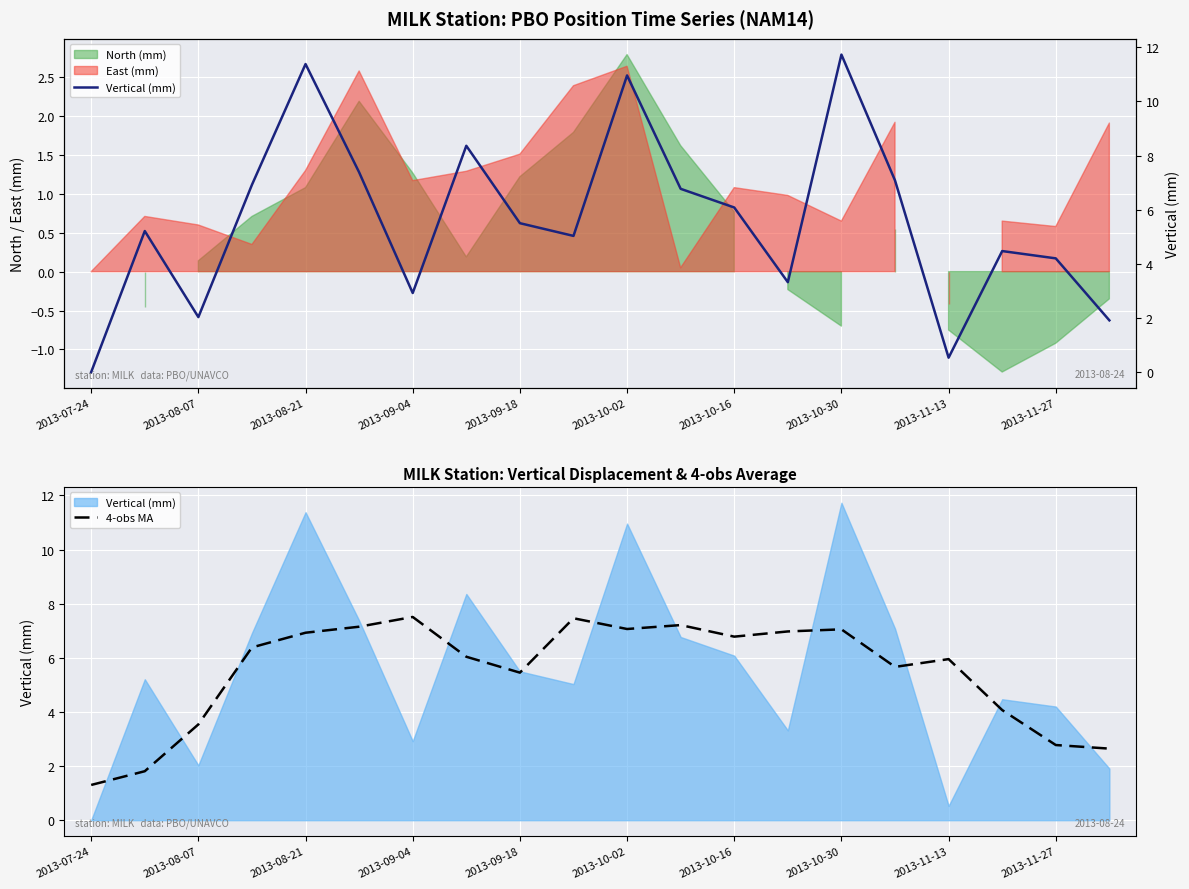

The 4-obs MA series shows 0.9 at 2013-07-24. True or false?

False